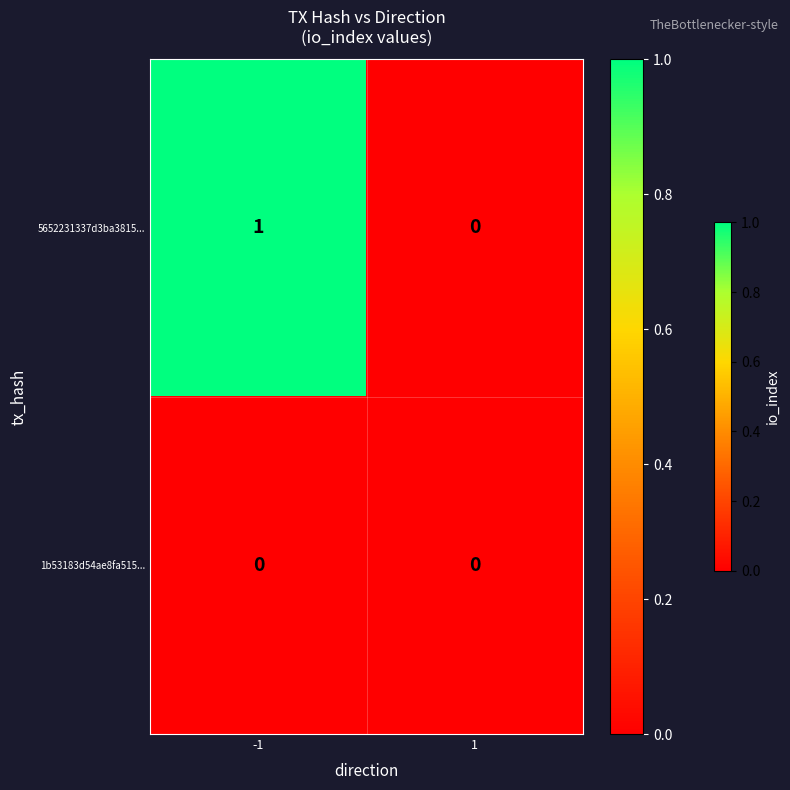

List the series in order of their peak value, highest first.

5652231337d3ba3815..., 1b53183d54ae8fa515...